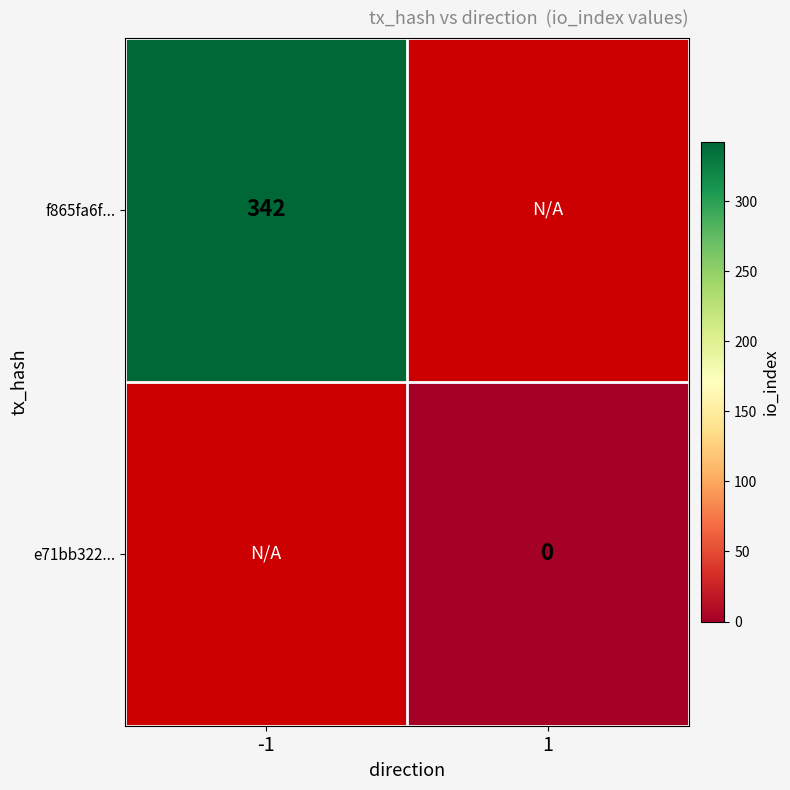

Is the value of e71bb322... at 1 greater than the value of f865fa6f... at -1?

No